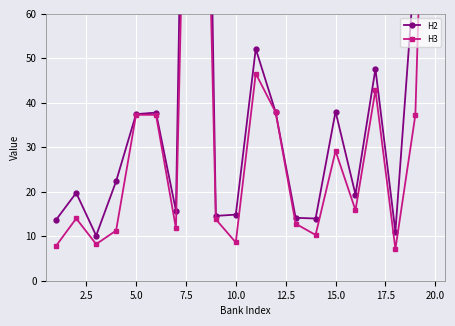

At how many categories does at least one series exceed 254?

1